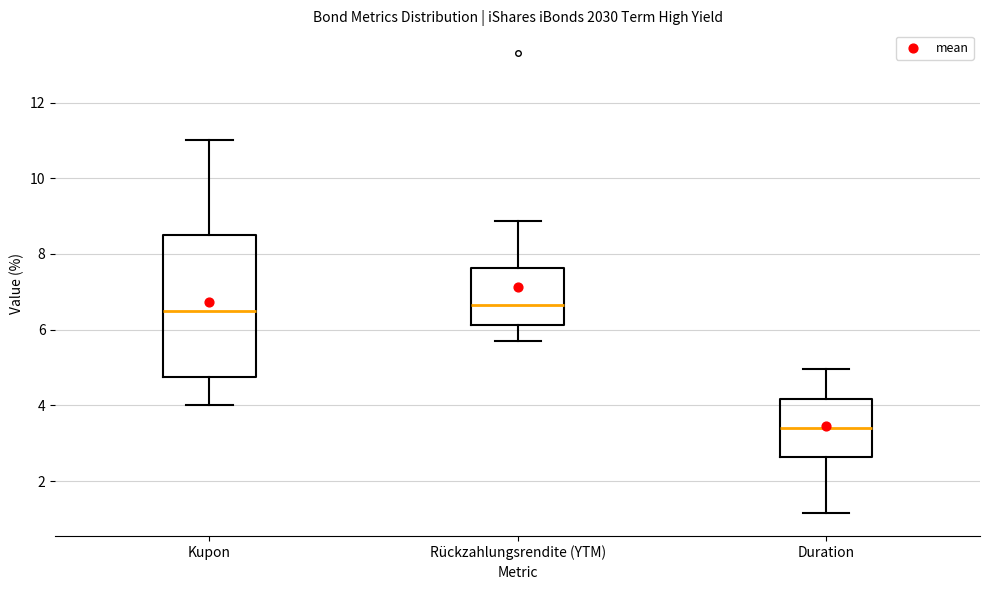

Where is the upper edge of the box for Kupon on the y-axis? The values are not printed on the chart, so give them approximately, as read against the axis.

8.6